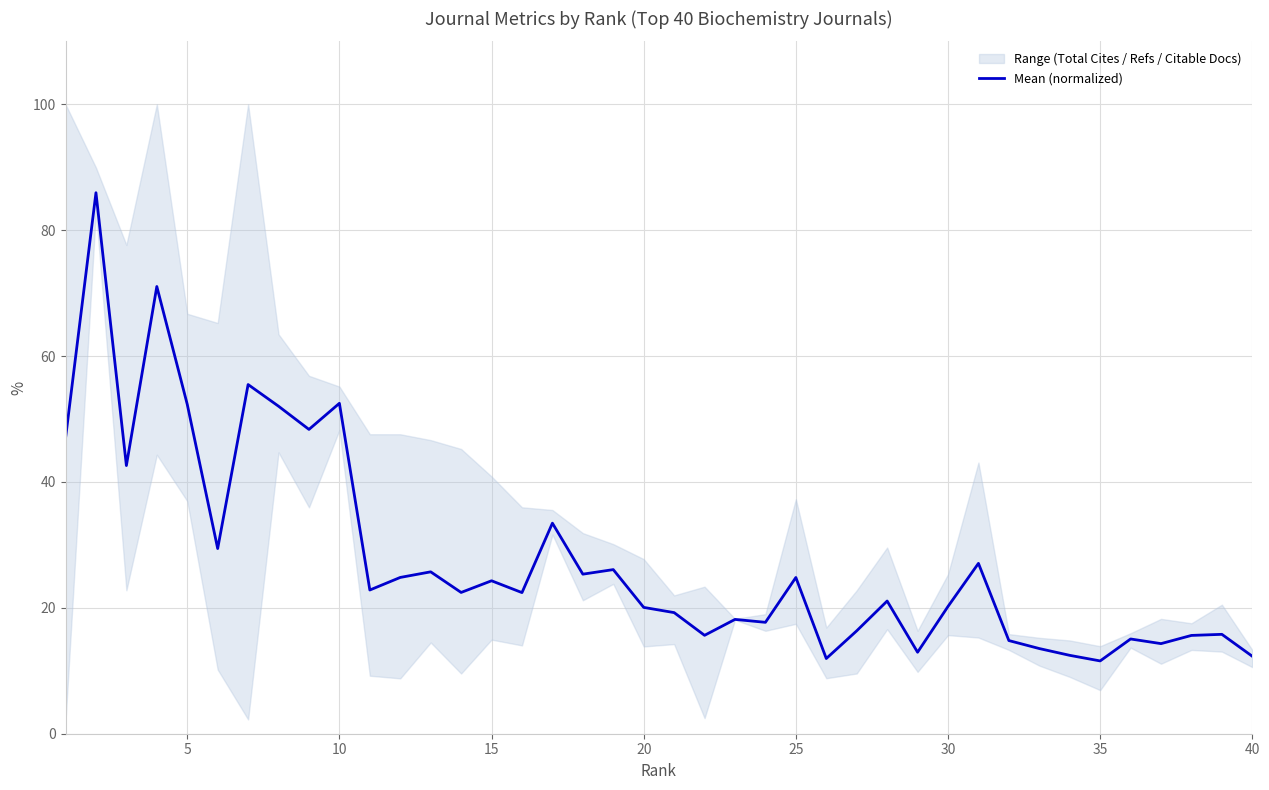

What is the difference between the second highest and minimum values?

59.5